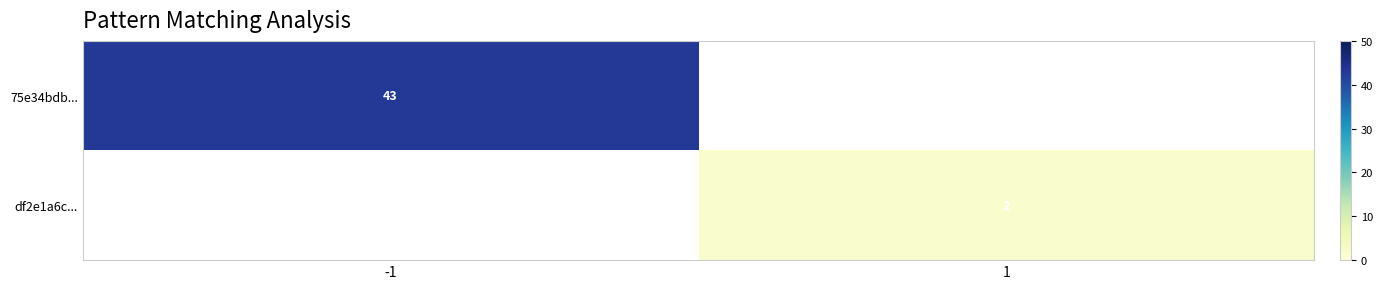

The value of df2e1a6c... at 1 is 1. True or false?

False